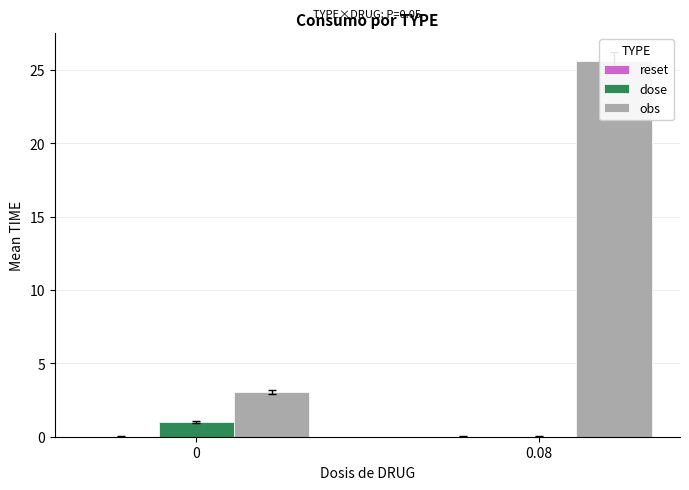

Between 0 and 0.08, which series saw the biggest shift?

obs